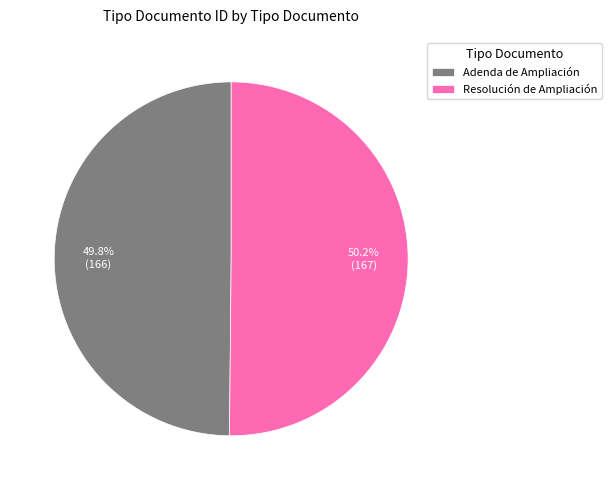

What percentage is the Adenda de Ampliación slice, to the nearest percent?

50%